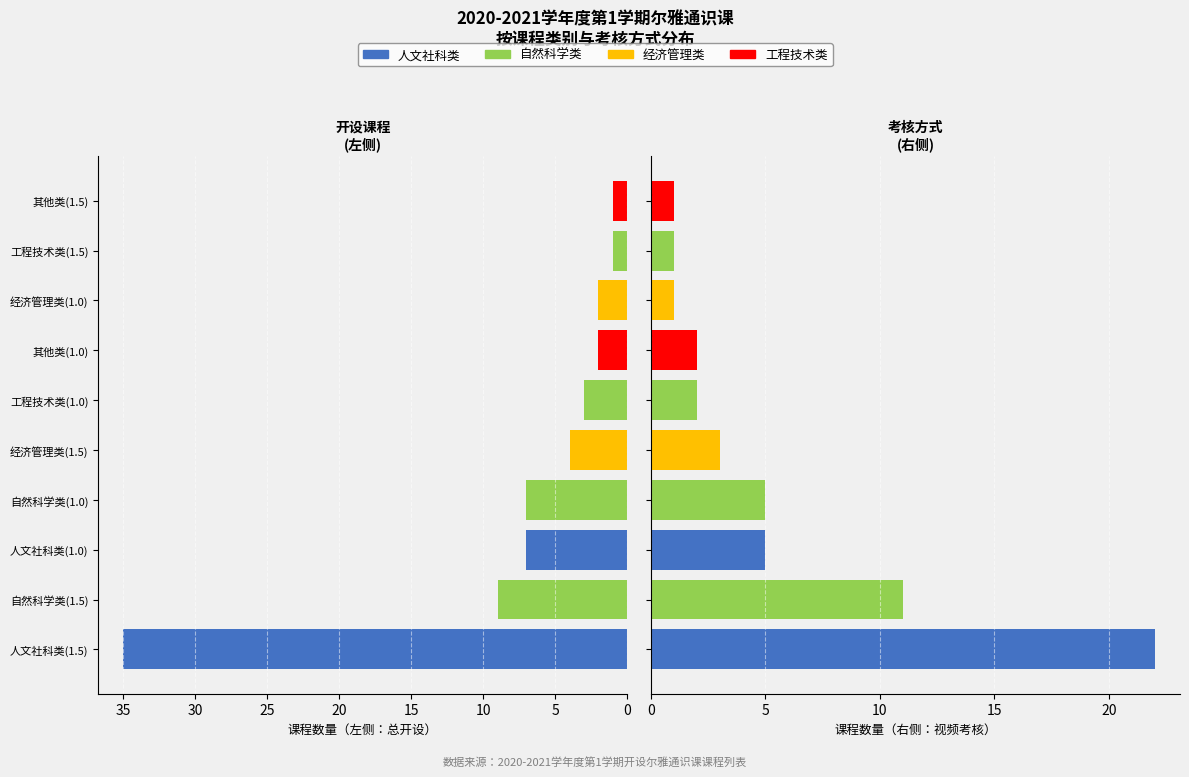

How many distinct data groups are displayed?

4